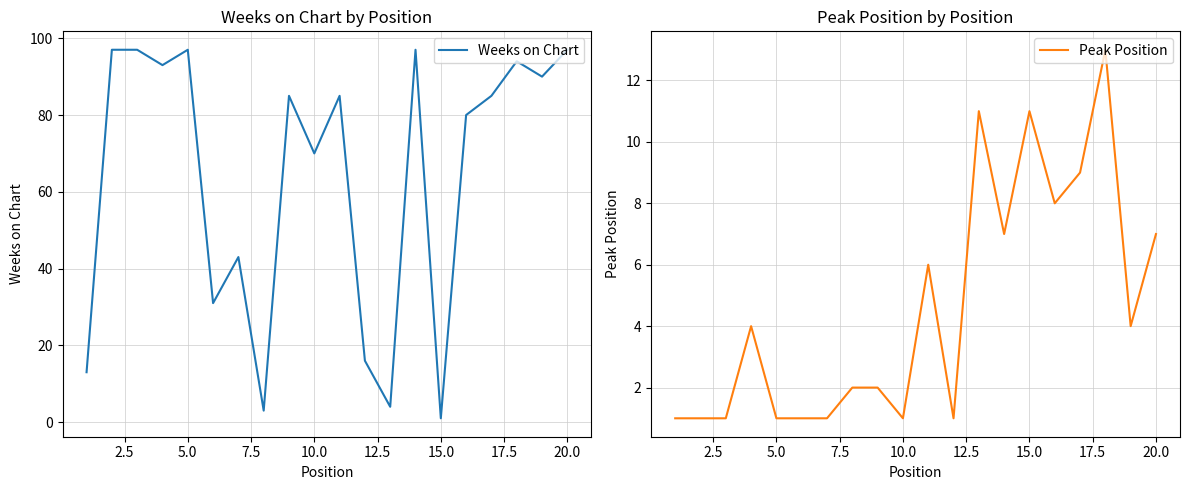

True or false: Peak Position and Weeks on Chart intersect in this chart.

True